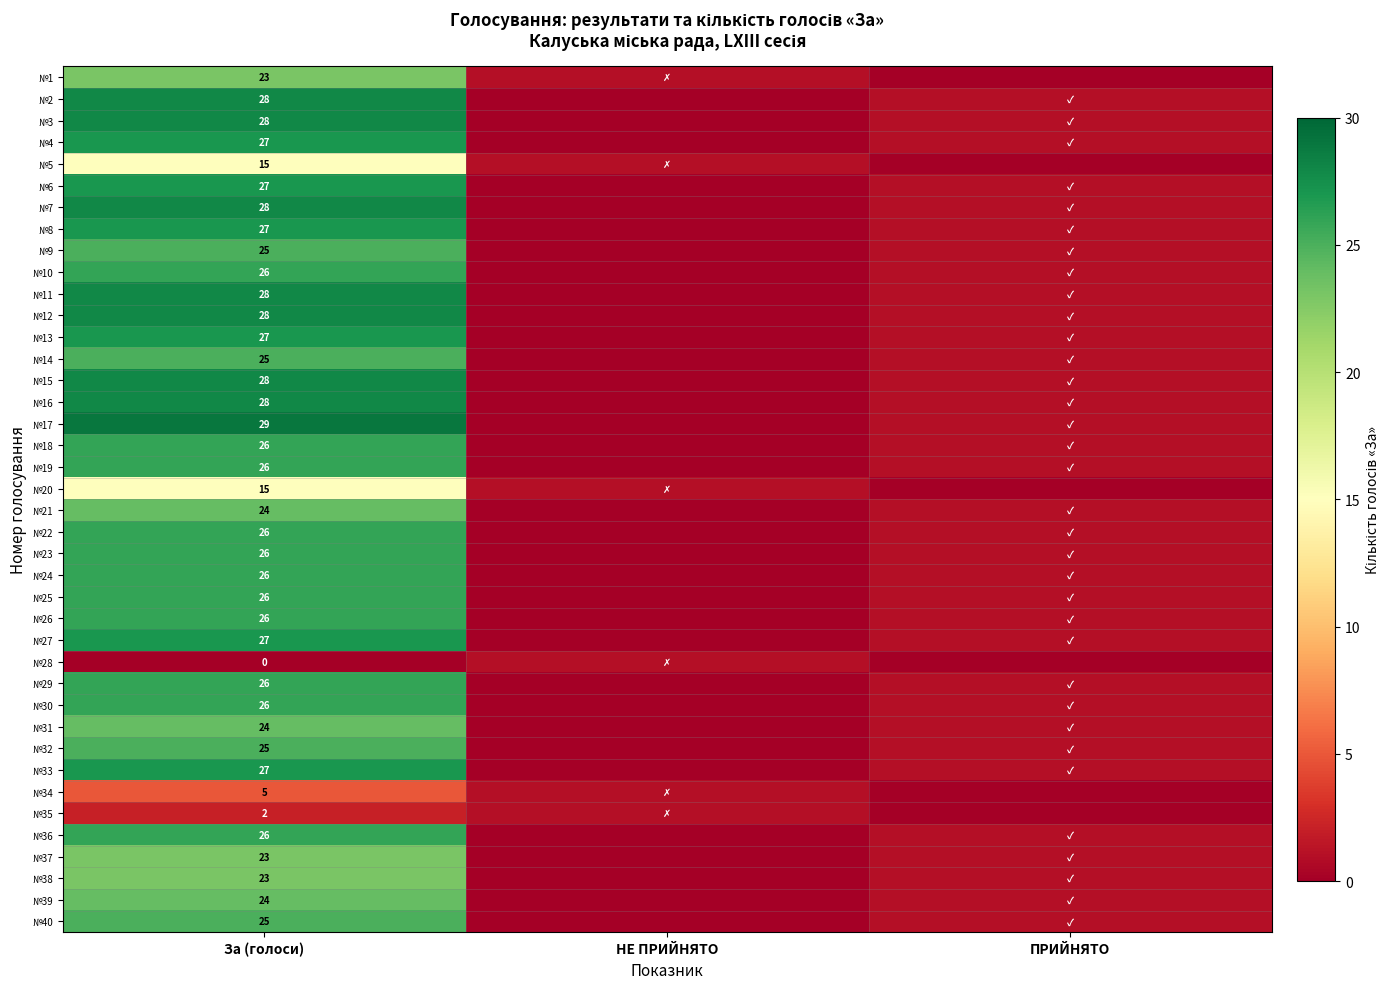

Is it true that №2 equals 28 at За (голоси)?

True